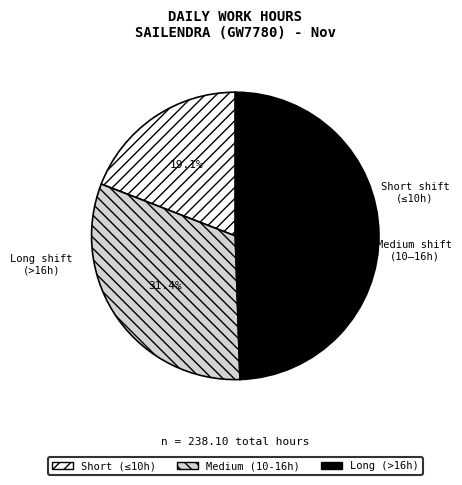

How many segments does this pie chart have?

3